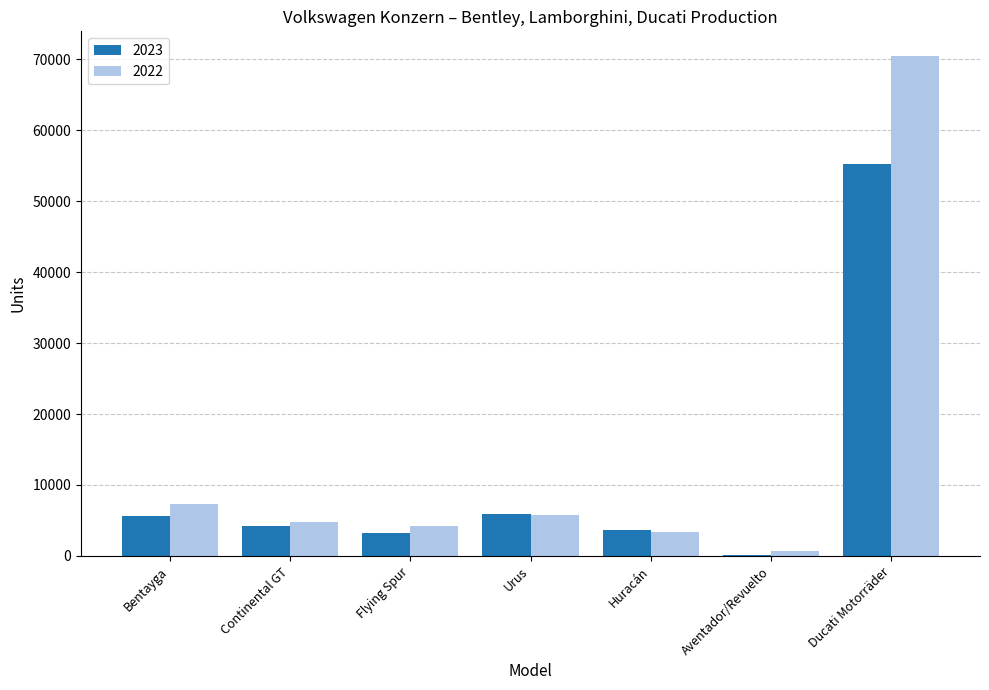

What is the spread (max minus min) of values at Bentayga?

1751